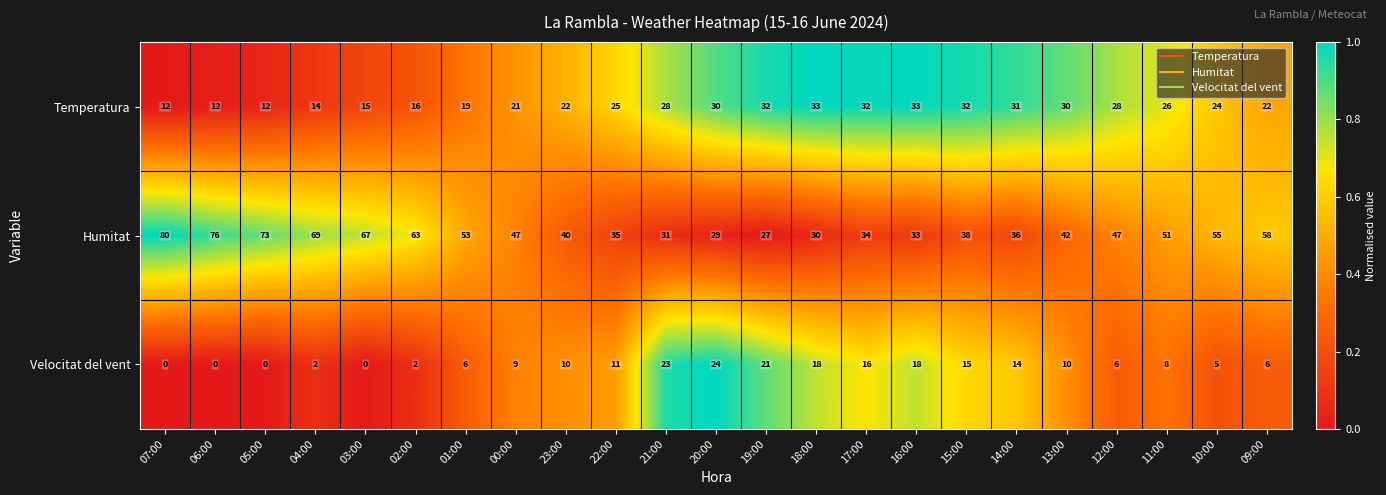

Where does the Humitat series first go above 47?

07:00